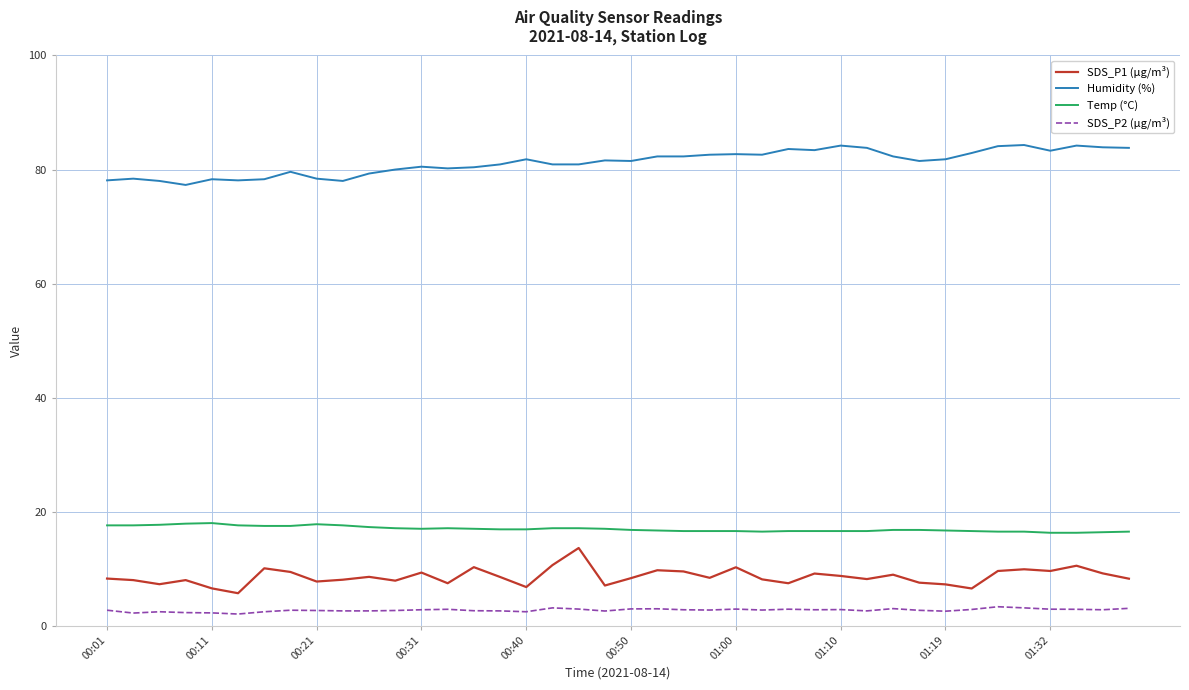

Rank the series by their maximum value, from highest to lowest.

Humidity (%), Temp (°C), SDS_P1 (µg/m³), SDS_P2 (µg/m³)